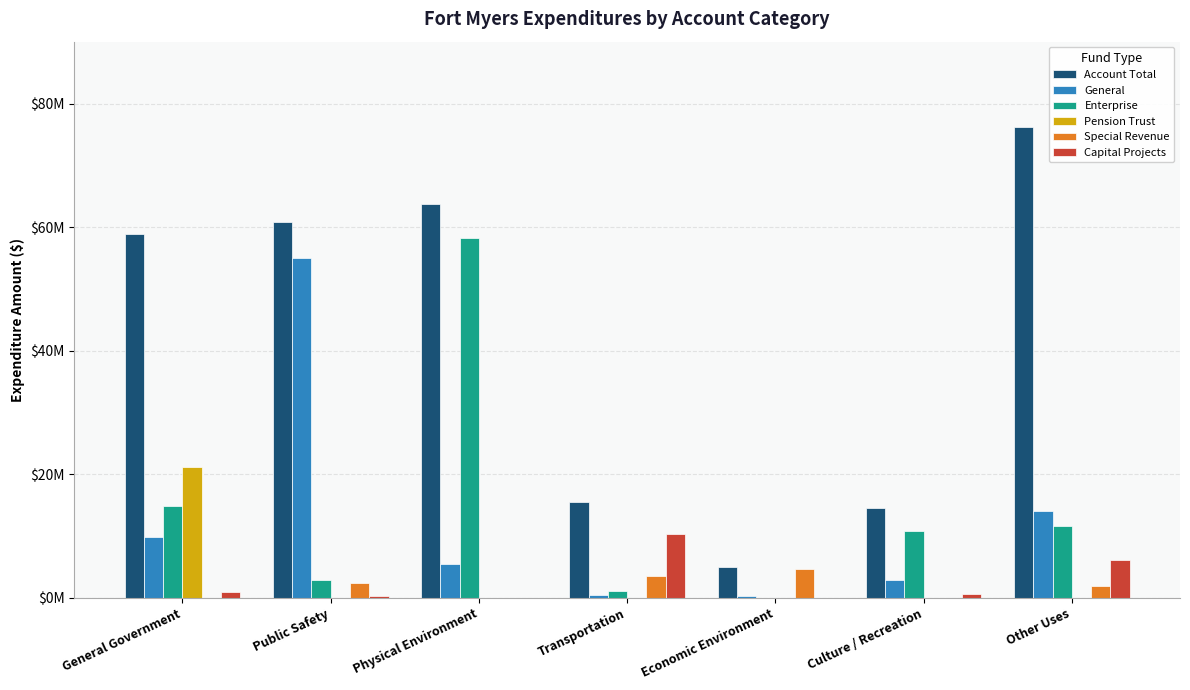

What is the sum of all Enterprise values?

99543772